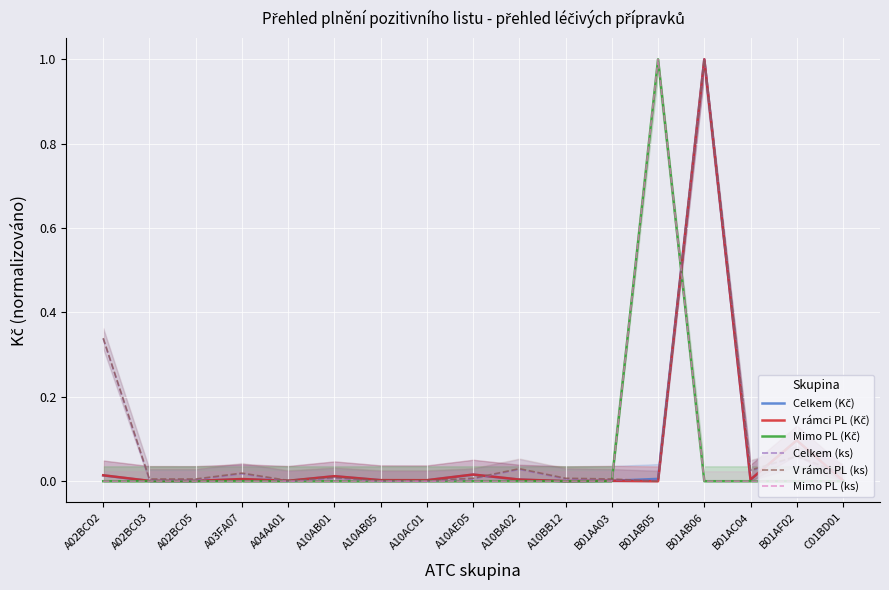

What is the difference between the maximum and minimum values in the V rámci PL (Kč) series?

1.0